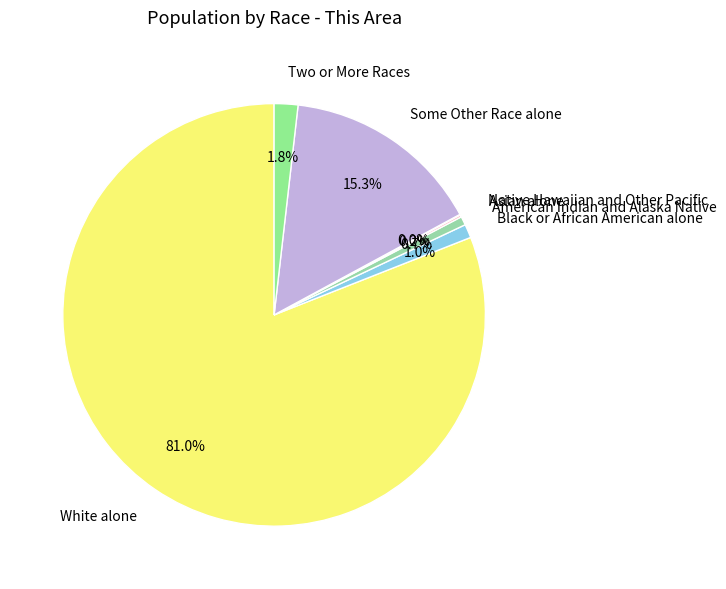

What percentage do White alone and Black or African American alone together represent?

82.0%